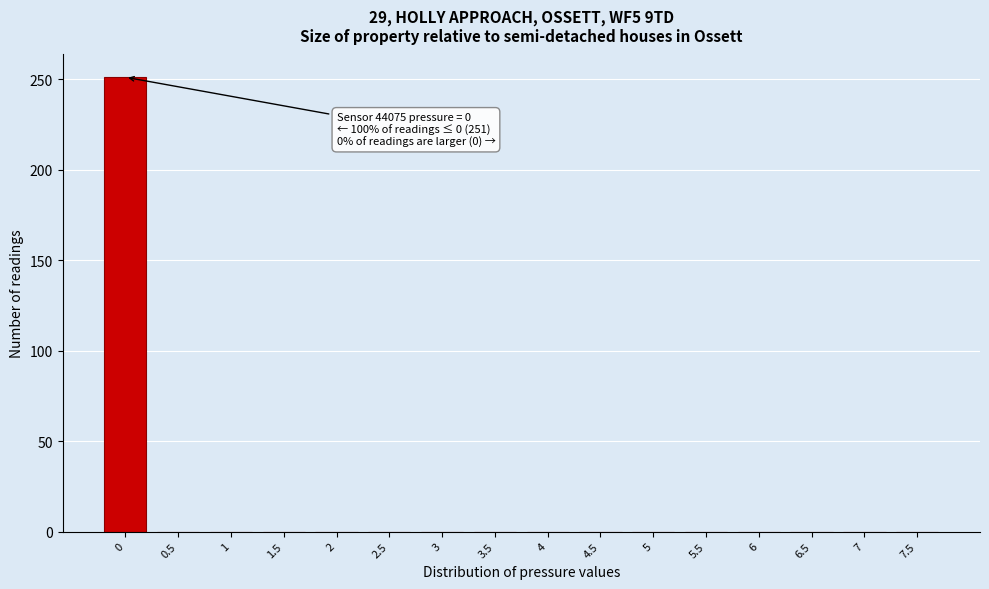

Reading left to right, list all the values displayed in this chart.

0=251	0.5=0	1=0	1.5=0	2=0	2.5=0	3=0	3.5=0	4=0	4.5=0	5=0	5.5=0	6=0	6.5=0	7=0	7.5=0